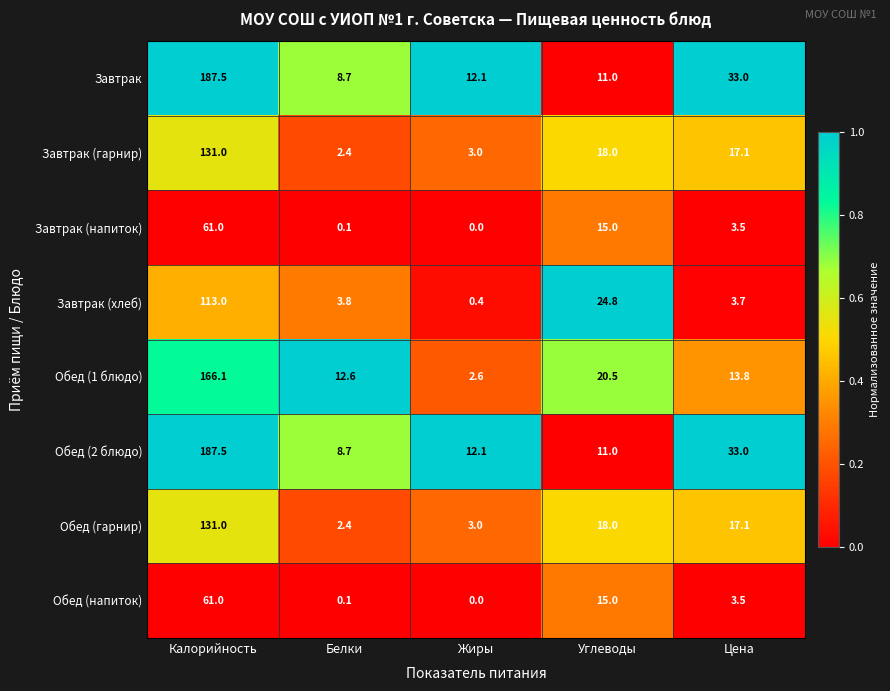

Where is Обед (напиток) nearest to the value 30?

Углеводы